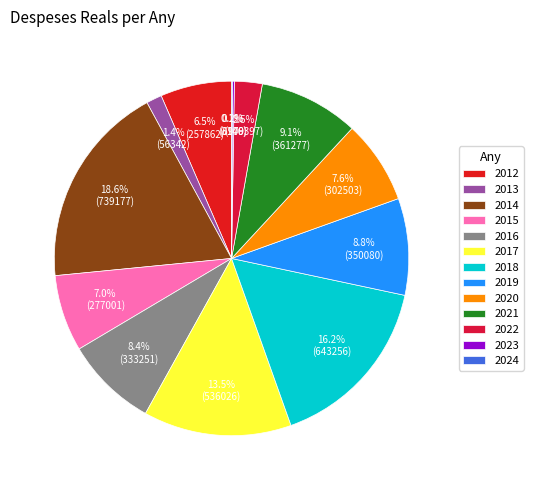

How much of the chart is everything except 2024?

99.9%